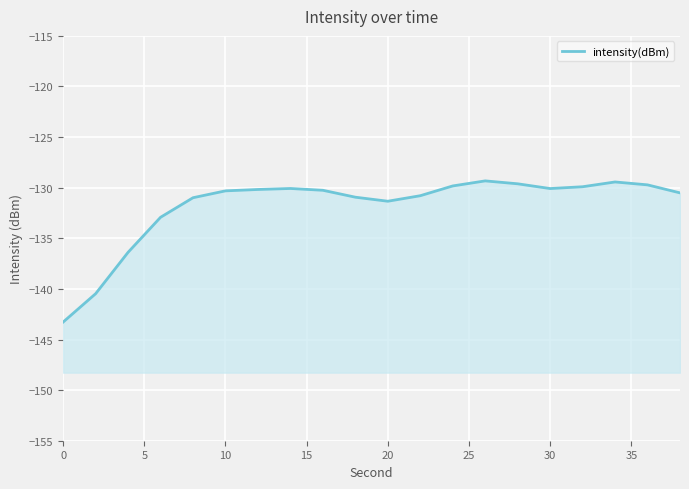

What is the difference between the maximum and minimum values?

13.9